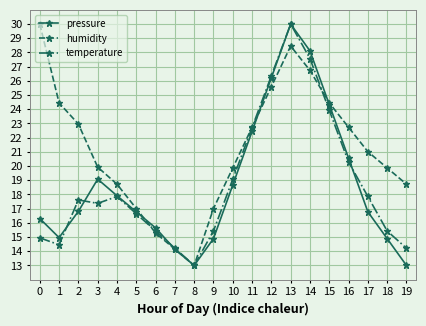

Which category has the highest value in the pressure series?

13